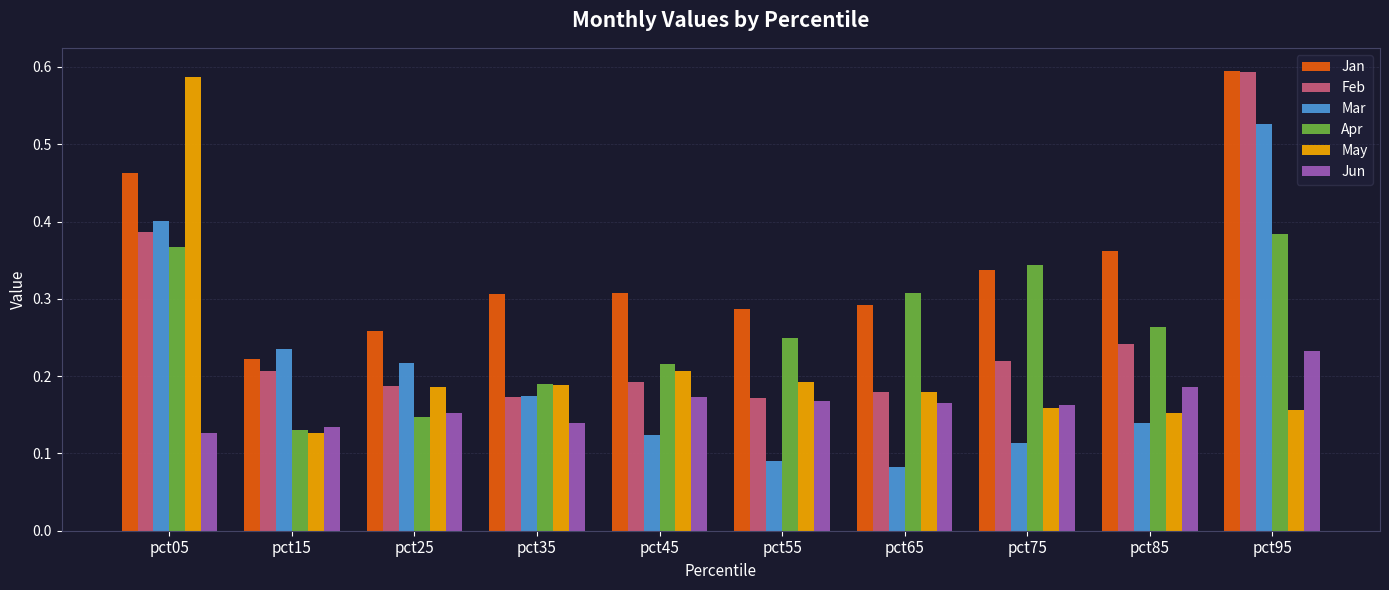

At which label is Apr closest to 0?

pct15